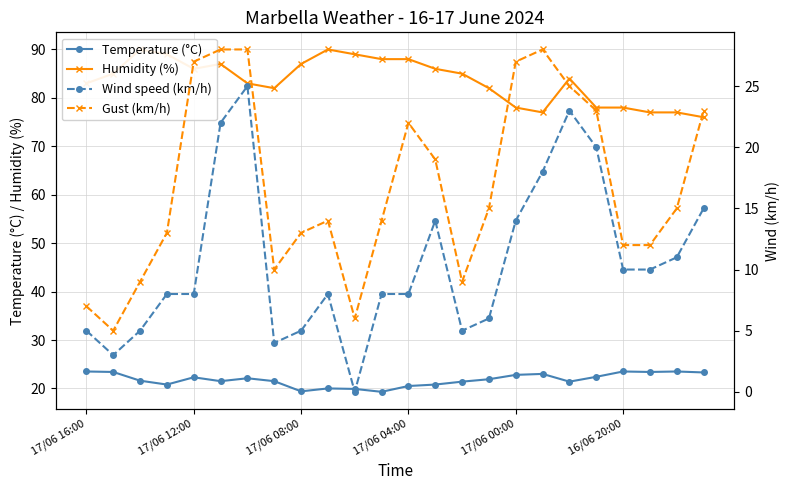

True or false: Temperature (°C) and Humidity (%) intersect in this chart.

False